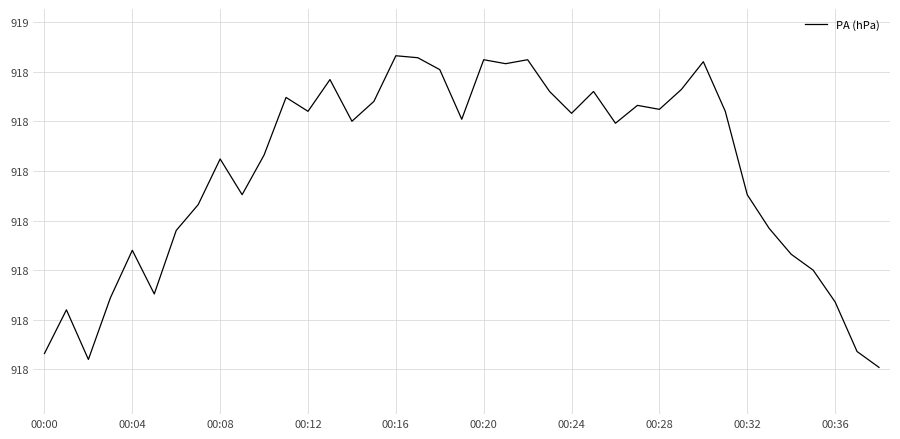

Is this an area chart (filled region under the line)?

No